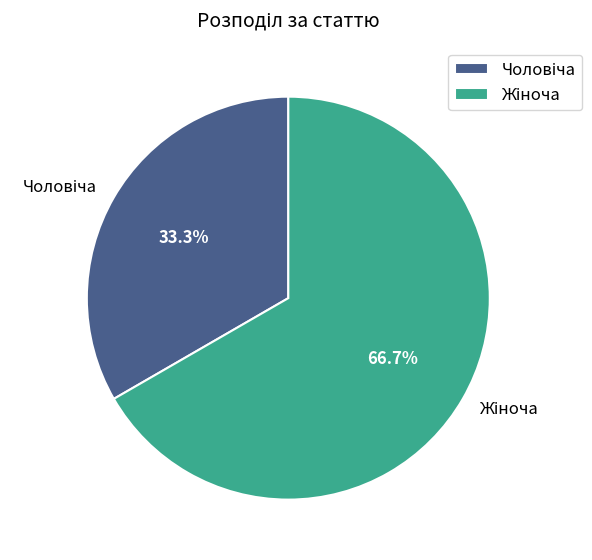

Does any single category account for the majority?

Yes